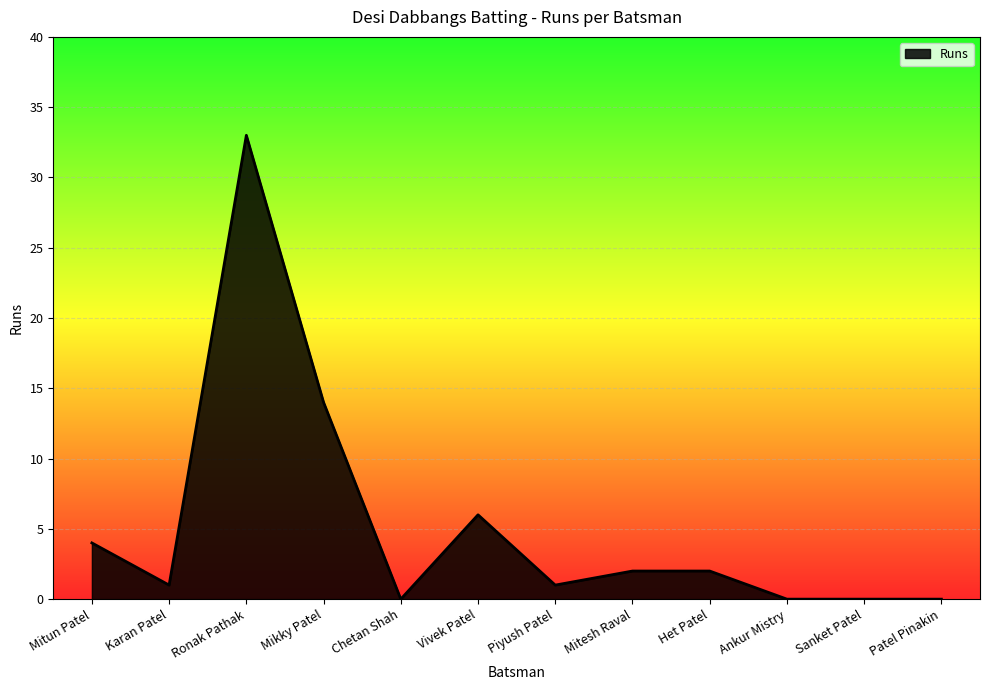

The chart shows a value of 33 at Ronak Pathak. True or false?

True